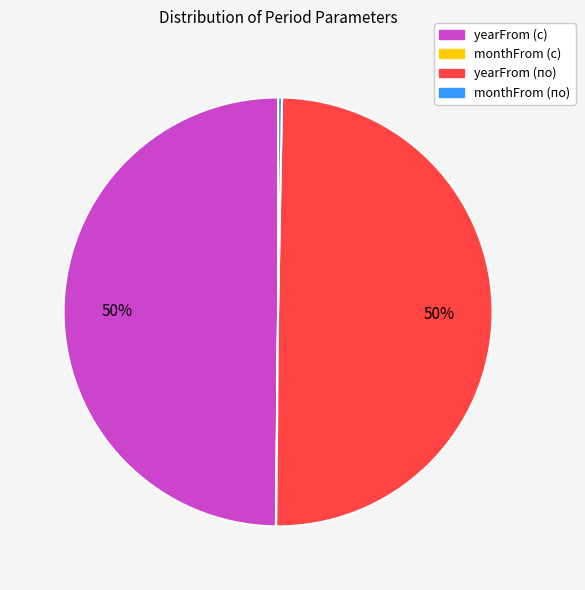

To the nearest percent, what is the average slice percentage?

25%